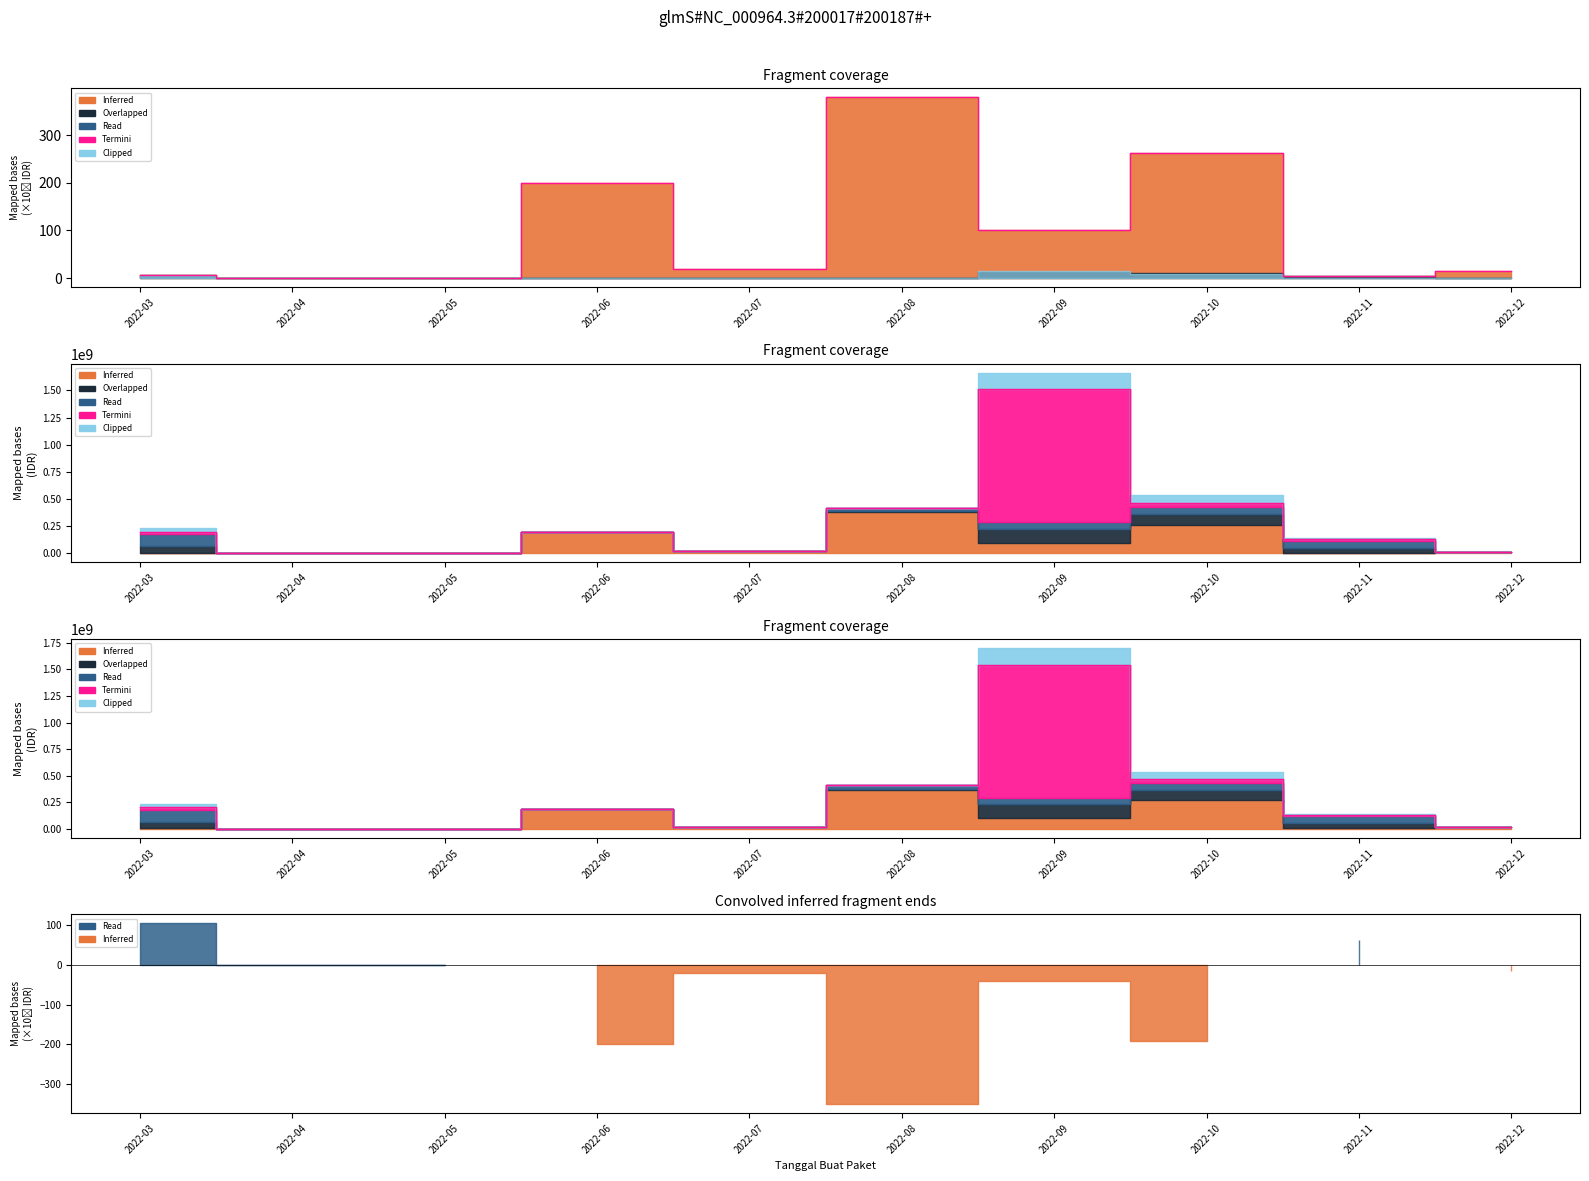

Read the value at 2022-08.

379.1